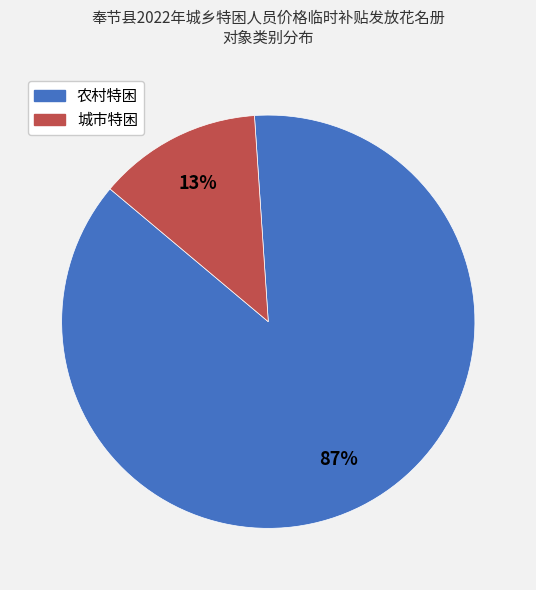

To the nearest percent, what is the average slice percentage?

50%